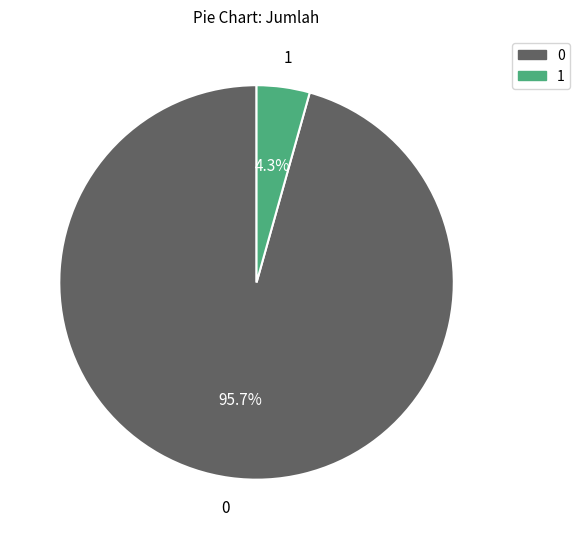

Which category has the smallest portion of the pie?

1